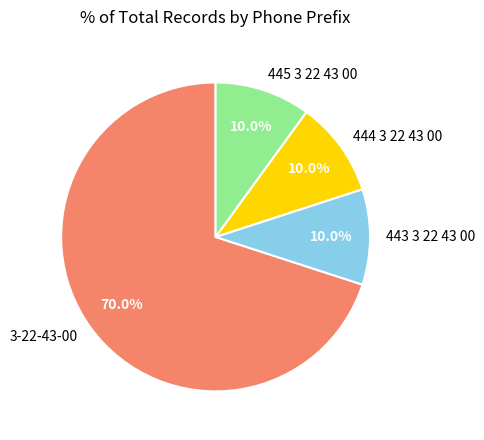

Which slice is the largest?

3-22-43-00